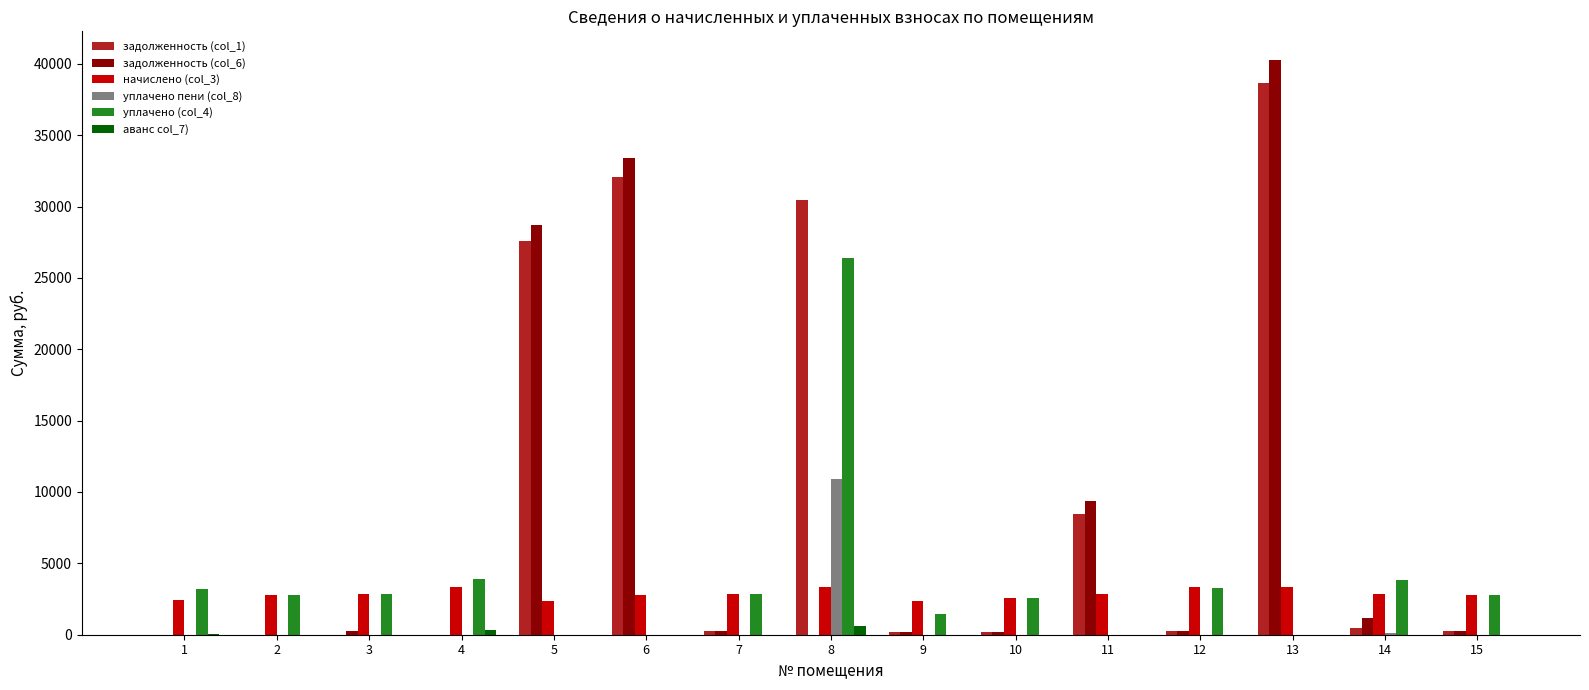

The value of уплачено пени (col_8) at 12 is 0.0. True or false?

True